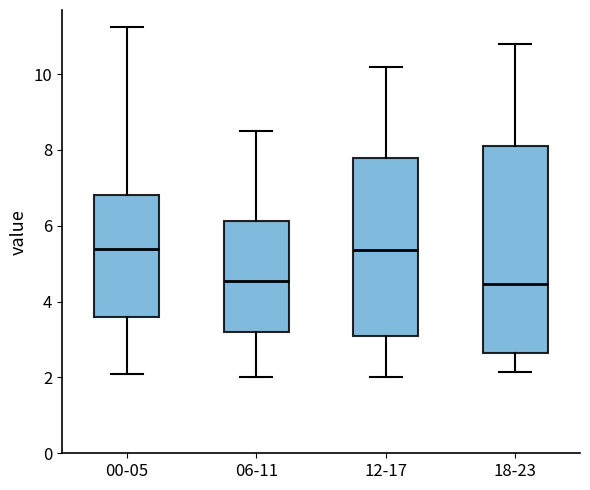

Reading left to right, transcribe this box plot: for each box, give where its median line is, the range the box spans, and where its two whiskers end, as read against the y-axis. The values are not printed on the chart, so give them approximately, as read against the axis.

00-05: median 5.4, box 3.6 to 6.8, whiskers 2.2 to 11.2
06-11: median 4.6, box 3.2 to 6.2, whiskers 2.0 to 8.6
12-17: median 5.4, box 3.2 to 7.8, whiskers 2.0 to 10.2
18-23: median 4.4, box 2.6 to 8.0, whiskers 2.2 to 10.8